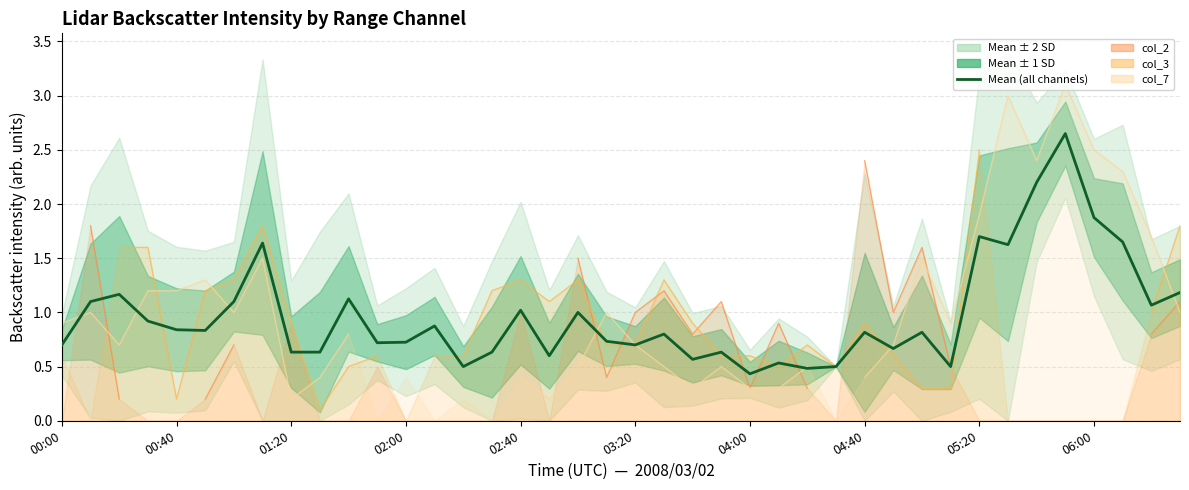

Is the value of col_7 line at 04:00 greater than the value of col_3 line at 20?

Yes